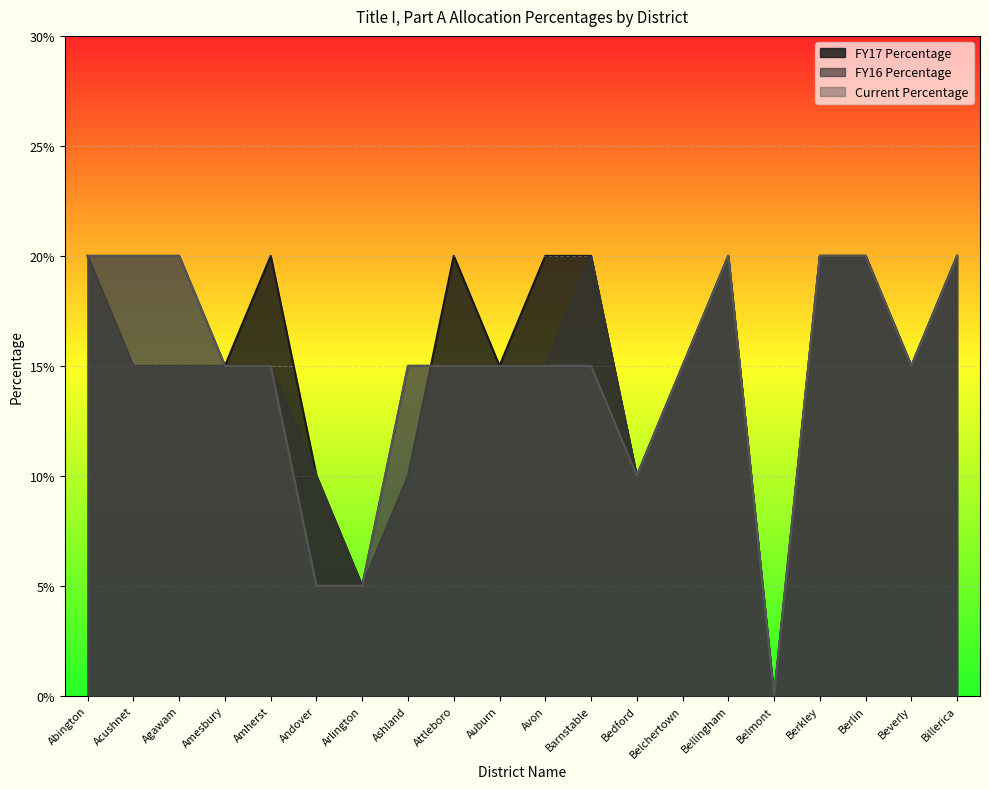

At how many categories does at least one series exceed 0?

19